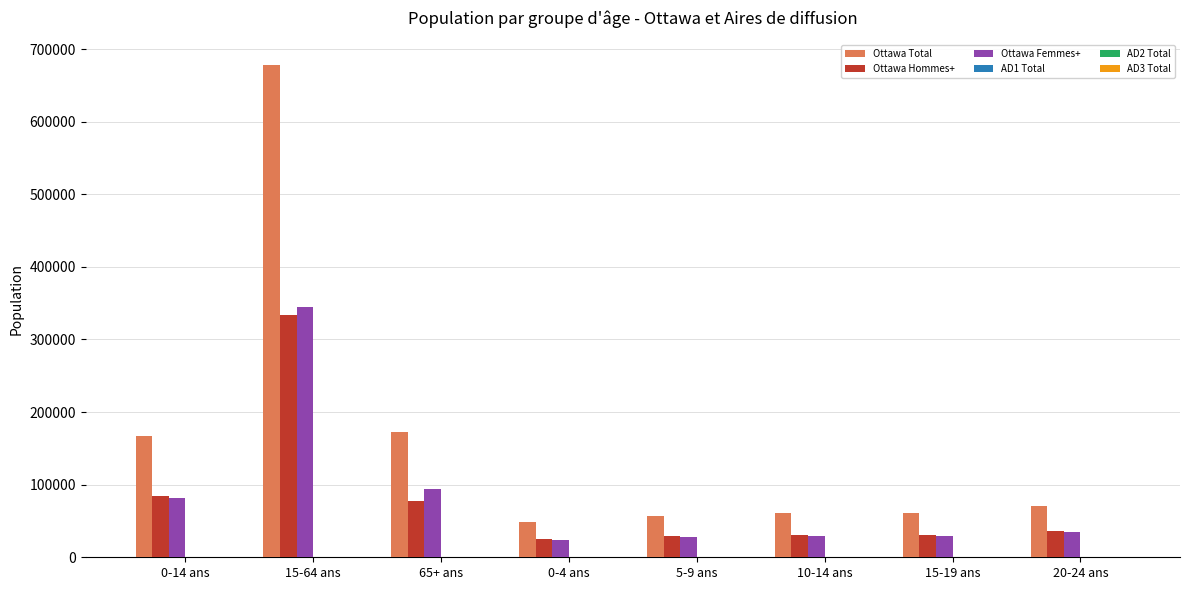

What is the sum of all Ottawa Total values?

1315535